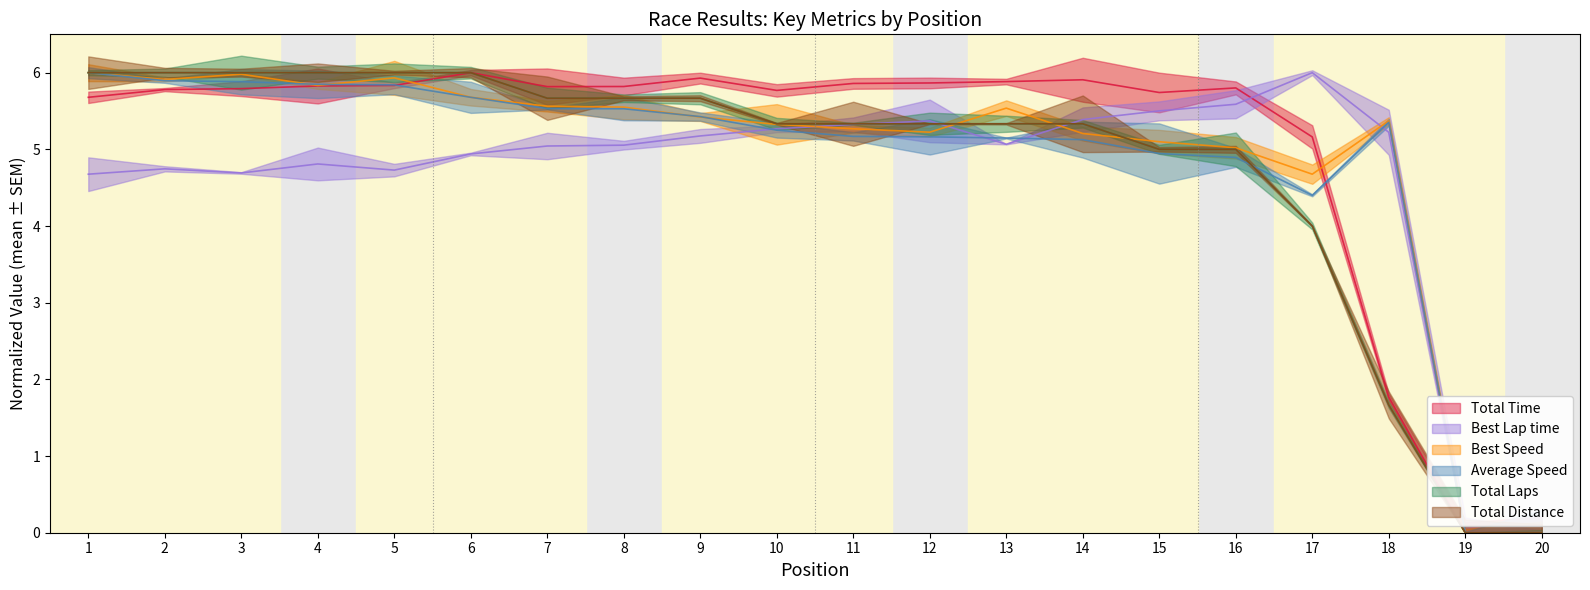

What is the approximate value of Total Laps at 3?

6.0